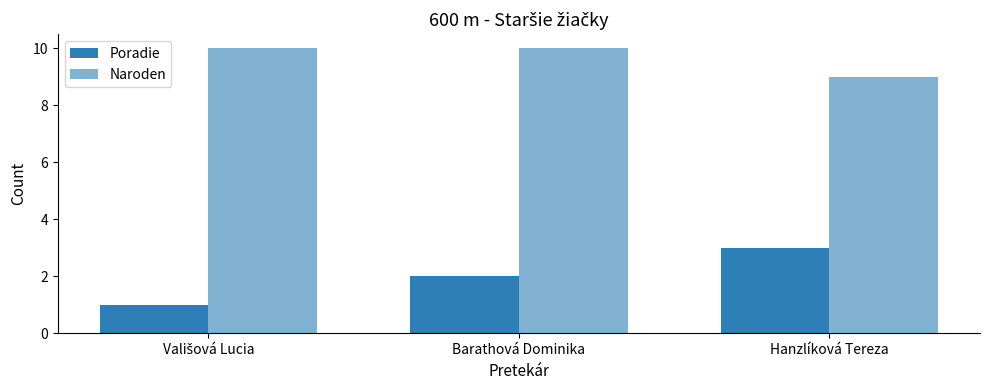

What position from the right is Vališová Lucia?

3